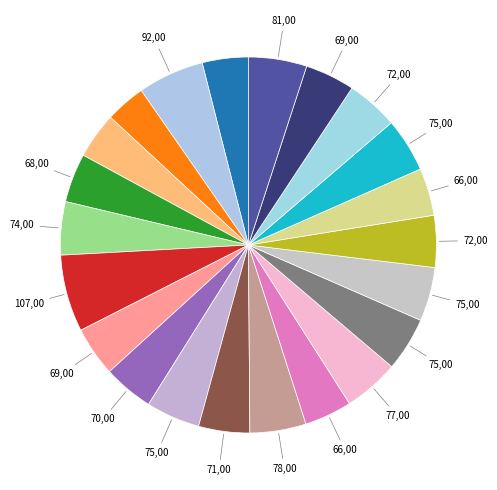

Count the number of slices in the pie.

22